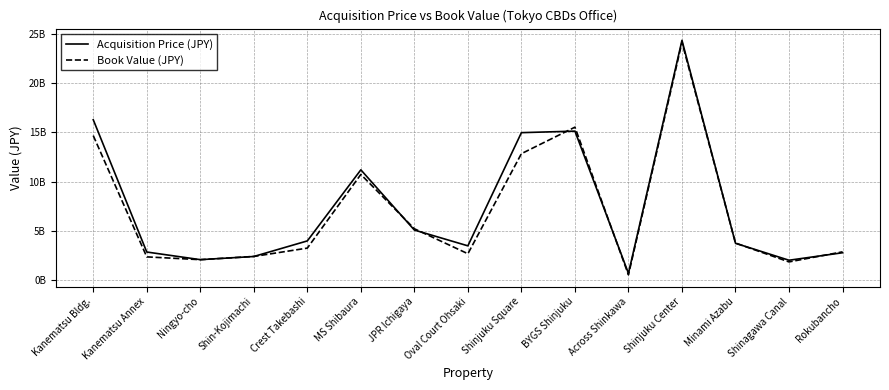

Does the chart have visible grid lines?

Yes